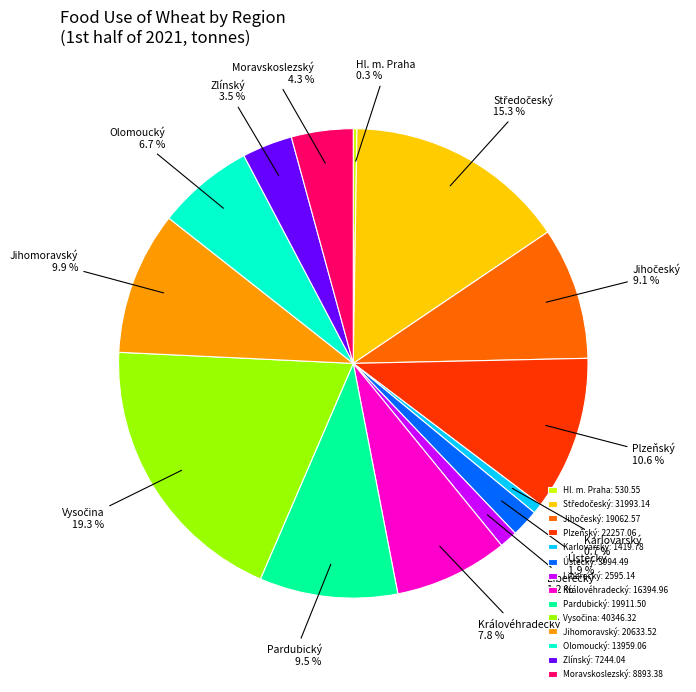

The Jihomoravský slice represents 10% of the pie. True or false?

True